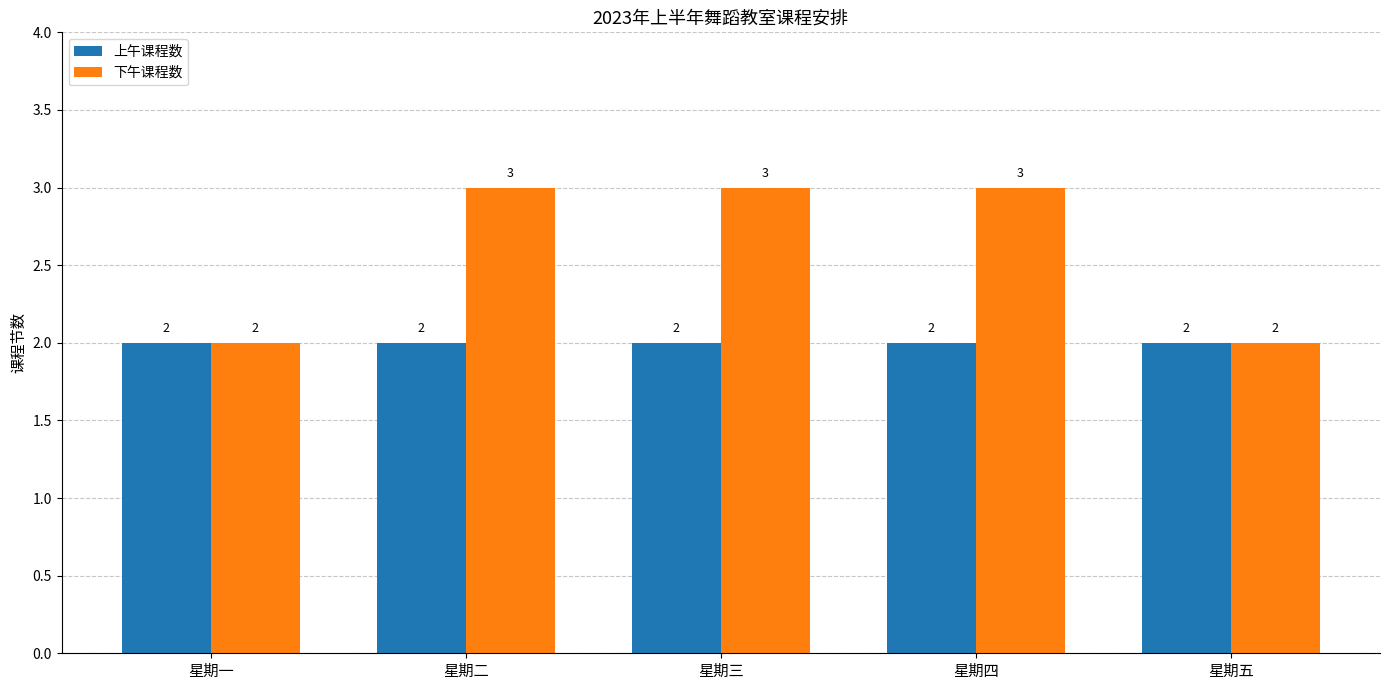

How many bars are there in total?

10